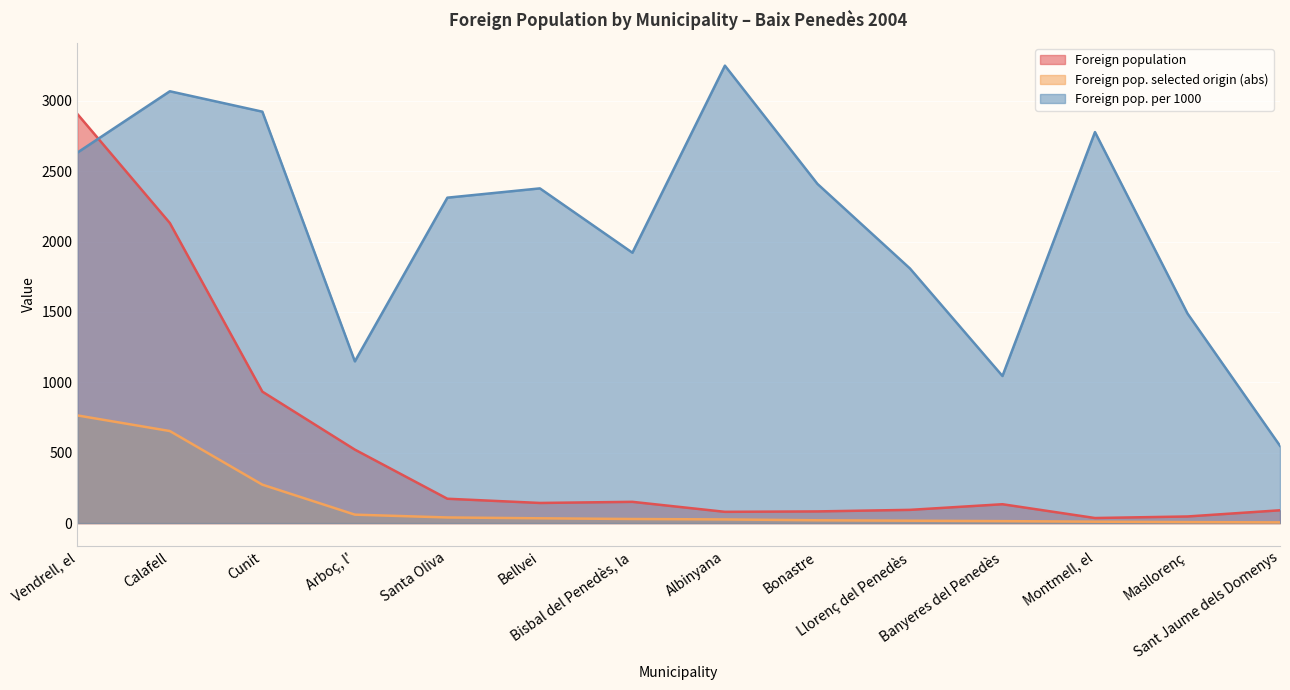

How many values in the Foreign pop. selected origin (abs) series are below 29?

7